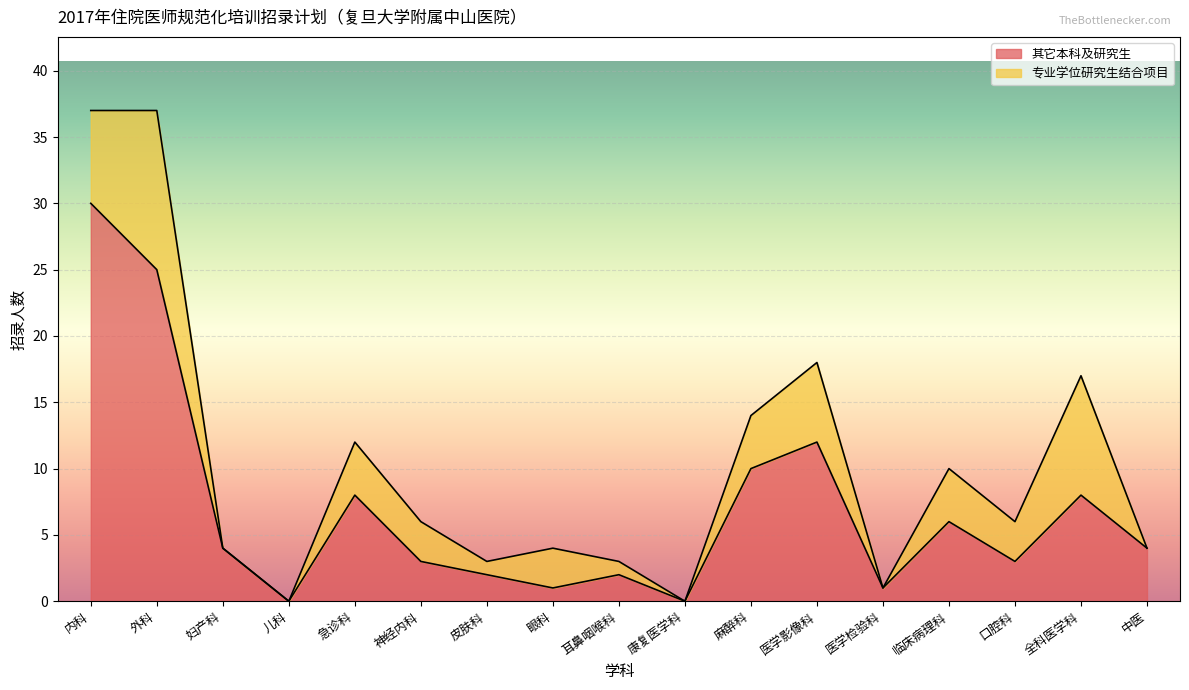

What position from the right is 康复医学科?

8